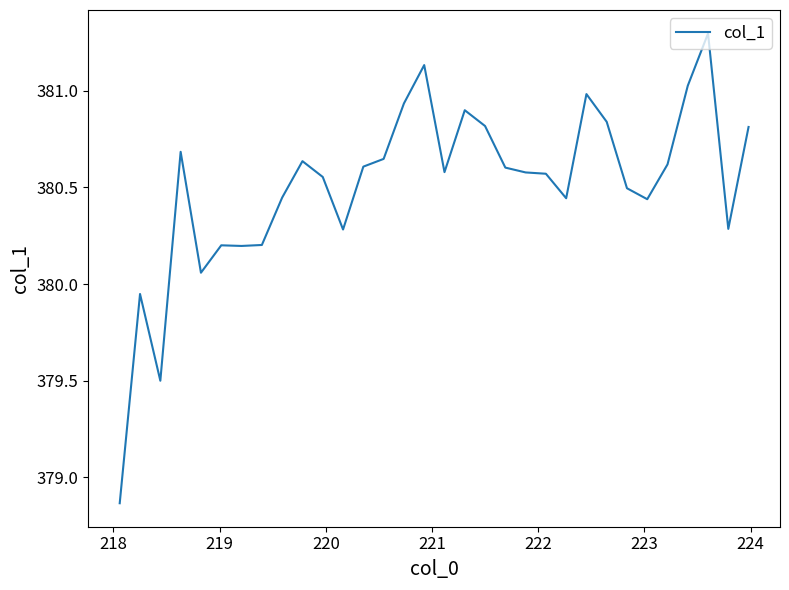

What is the maximum value shown in the chart?

381.3